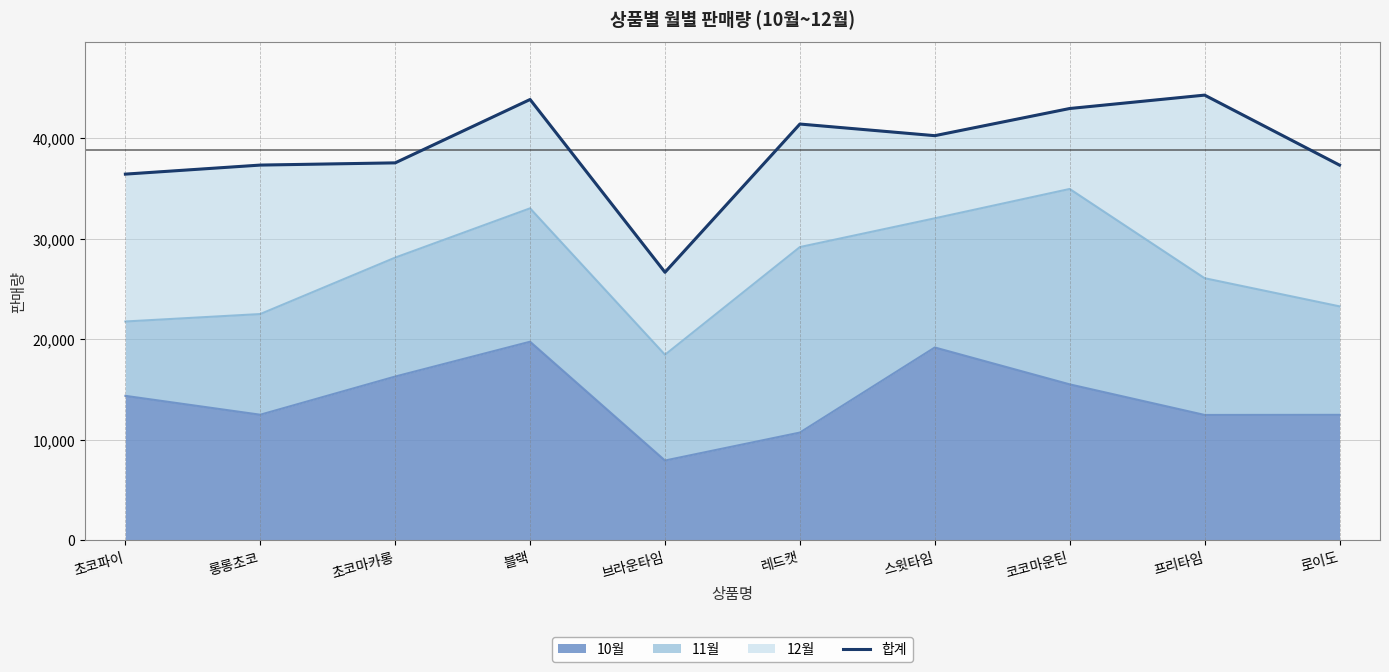

Rank the categories by value from highest to lowest.

프리타임, 블랙, 코코마운틴, 레드캣, 스윗타임, 초코마카롱, 롱롱초코, 로이도, 초코파이, 브라운타임